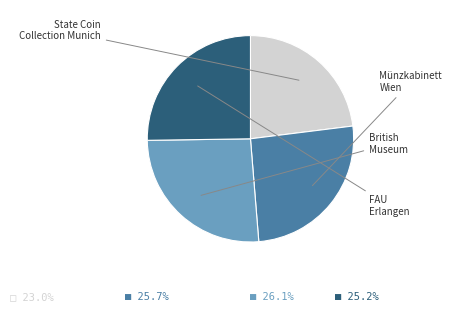

How many slices are in this pie chart?

4